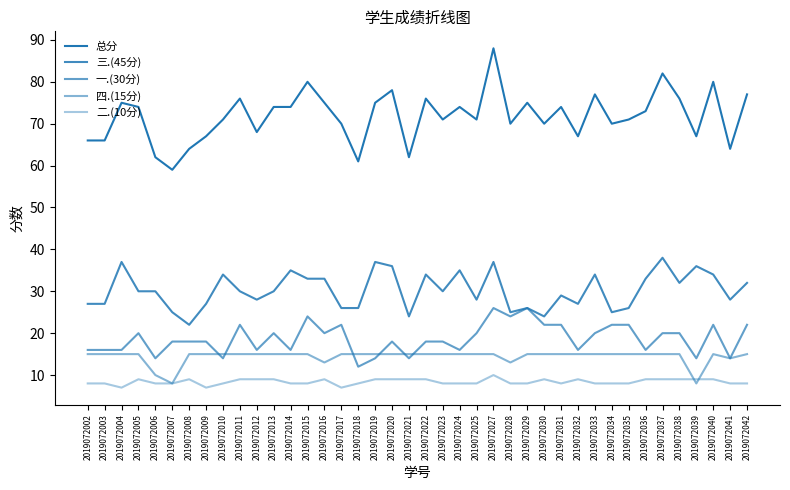

Does the chart display data point markers on the line(s)?

No